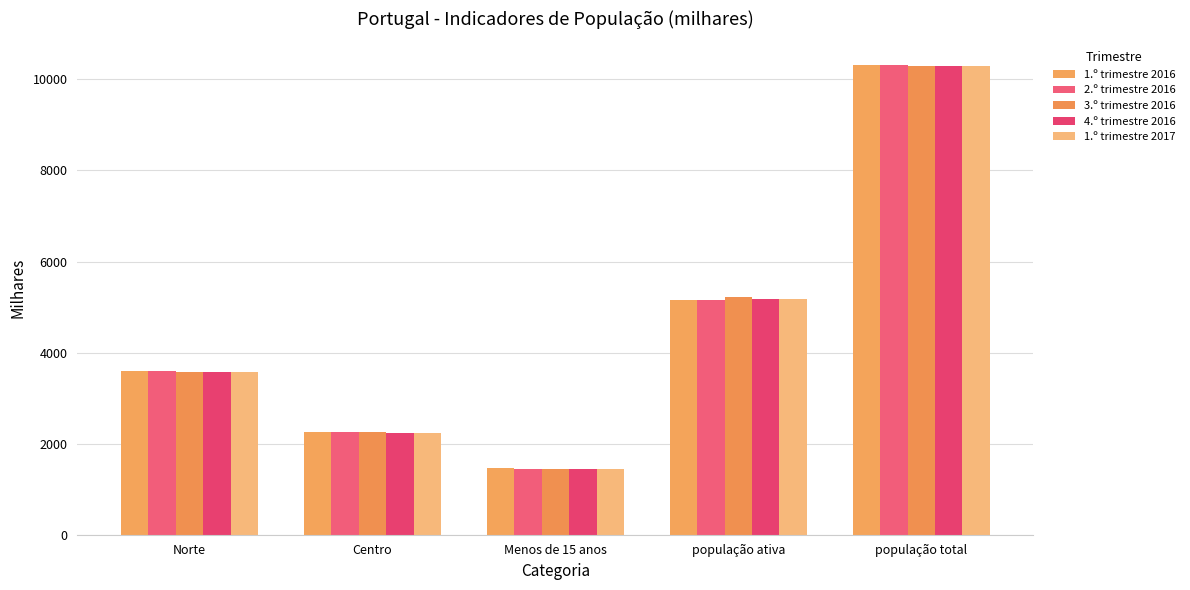

Reading right to left, extract all data points from this chart.

1.º trimestre 2016: 10318.8	5153.4	1456.2	2250.3	3592.6
2.º trimestre 2016: 10310.4	5161.9	1450.2	2248.1	3587.9
3.º trimestre 2016: 10302.2	5211.0	1444.5	2246.0	3583.2
4.º trimestre 2016: 10294.2	5186.8	1440.0	2244.0	3577.4
1.º trimestre 2017: 10294.1	5182.0	1438.8	2240.5	3575.0